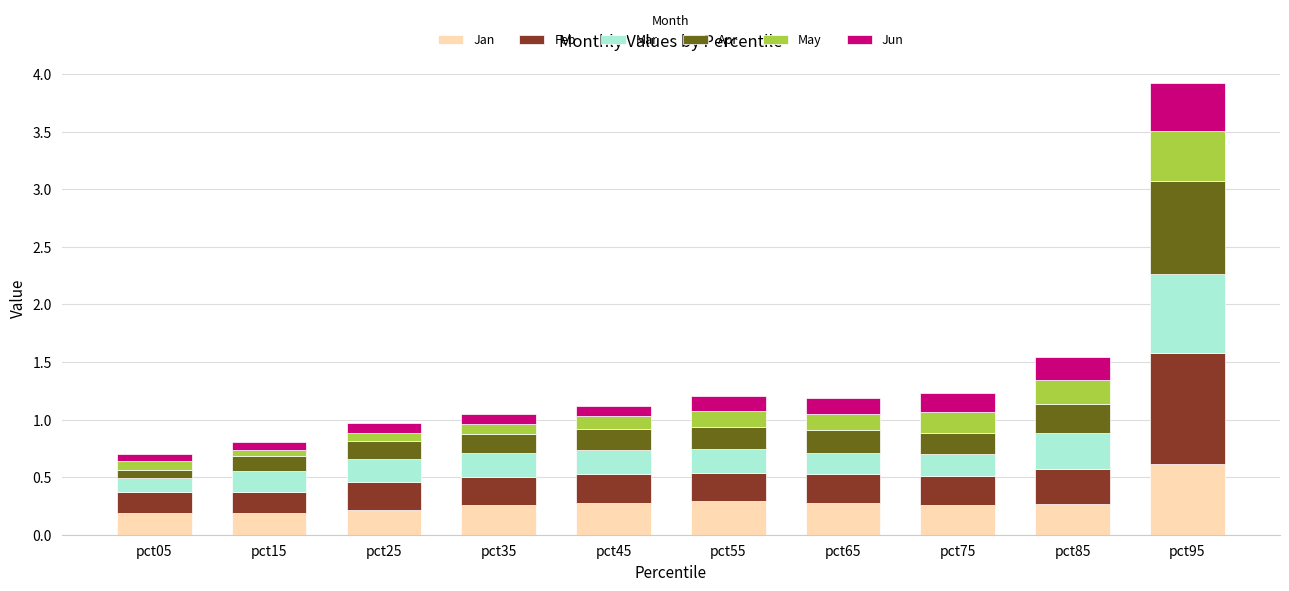

The Jan series shows 0.6 at pct95. True or false?

True